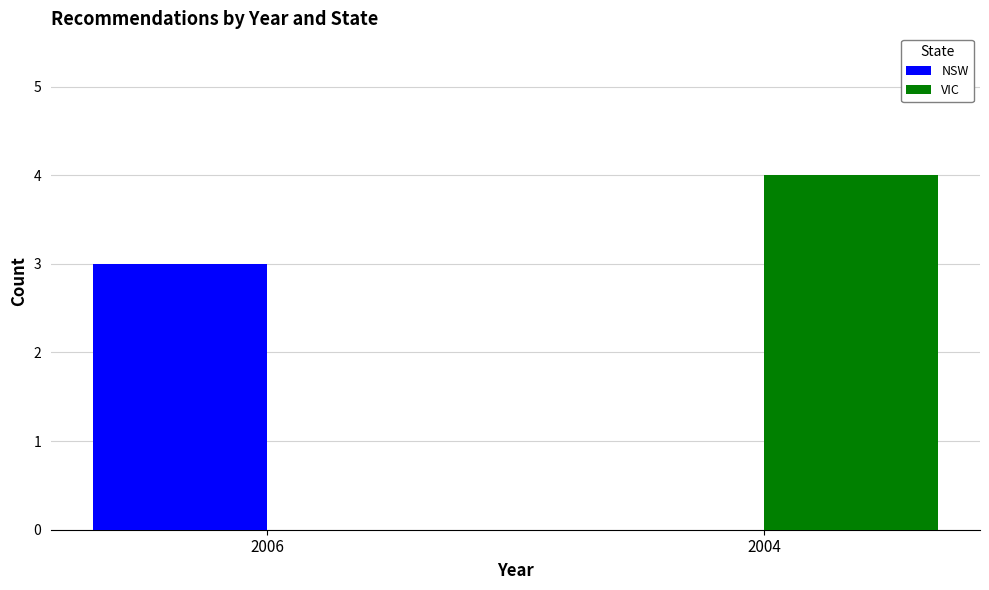

Which series has the largest range (max minus min)?

VIC